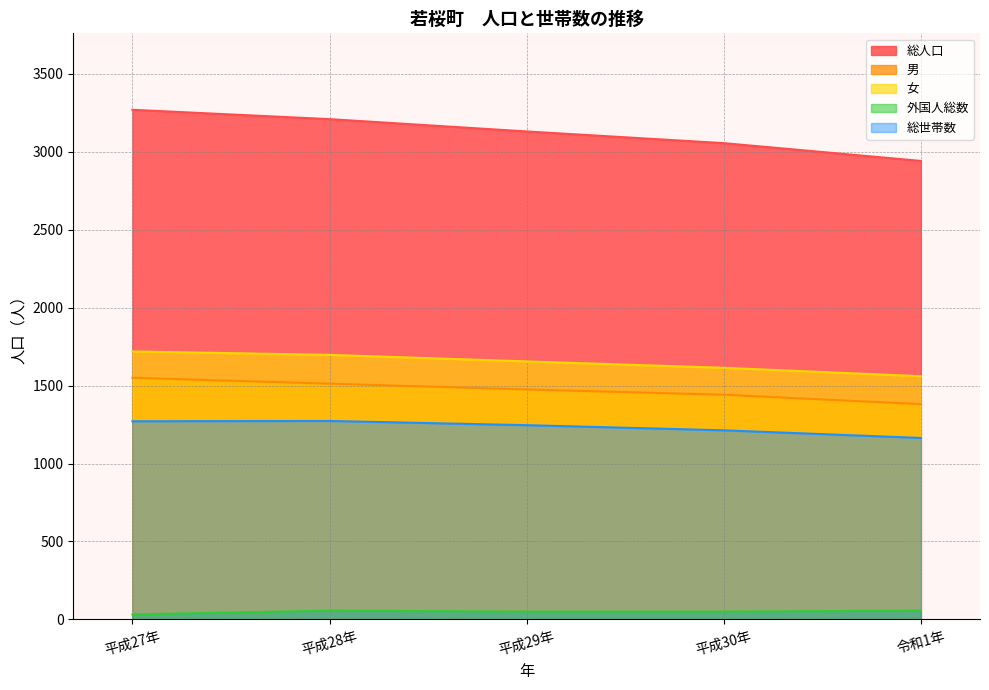

What is the difference between the highest and lowest values at 平成29年?

3080